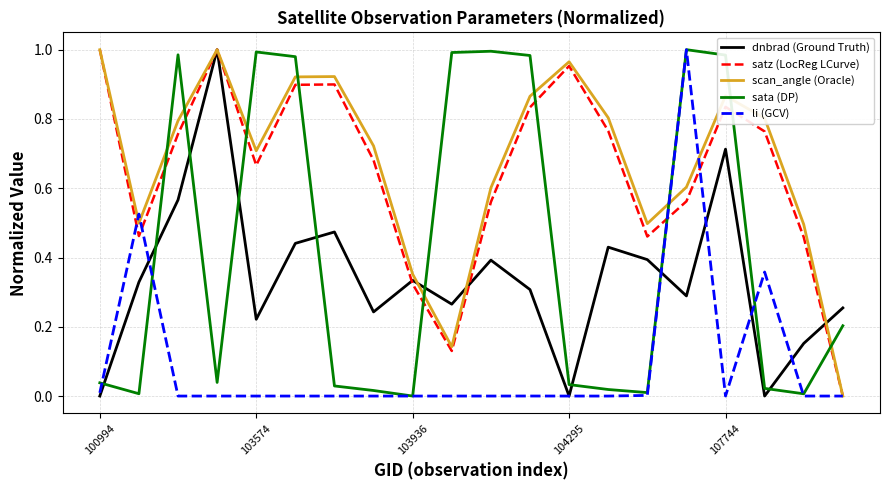

In dnbrad (Ground Truth), how many points are lower than both neighbors (excluding endpoints)?

6